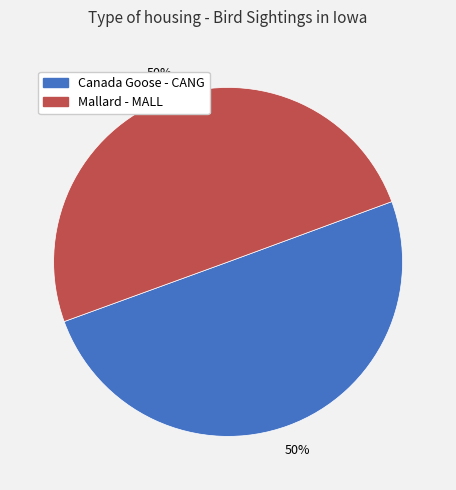

Count the number of slices in the pie.

2